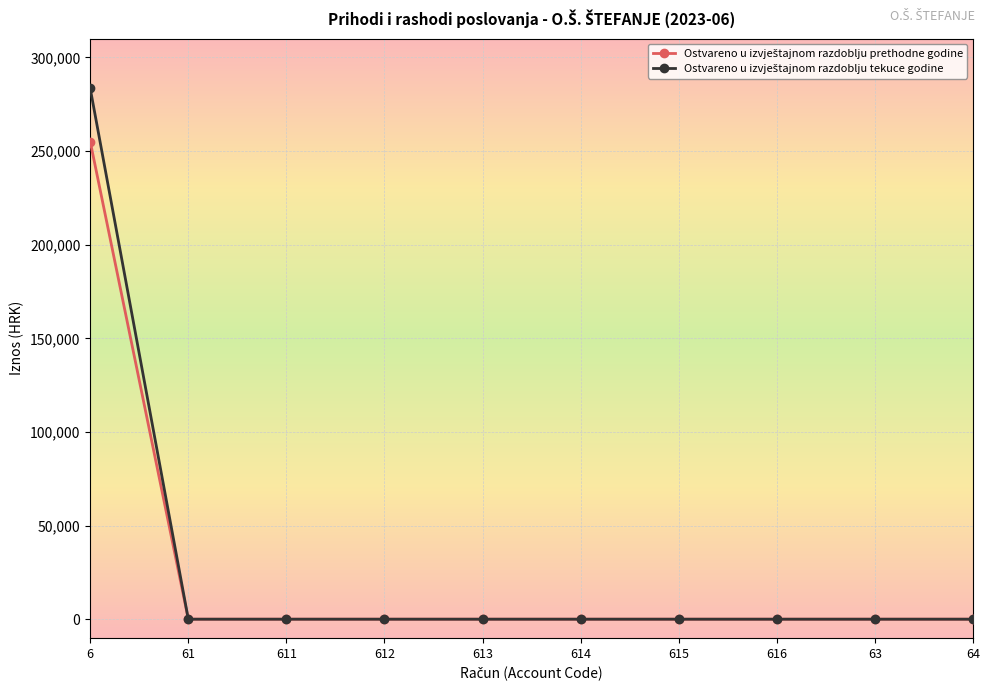

What is the spread (max minus min) of values at 6?

28378.8